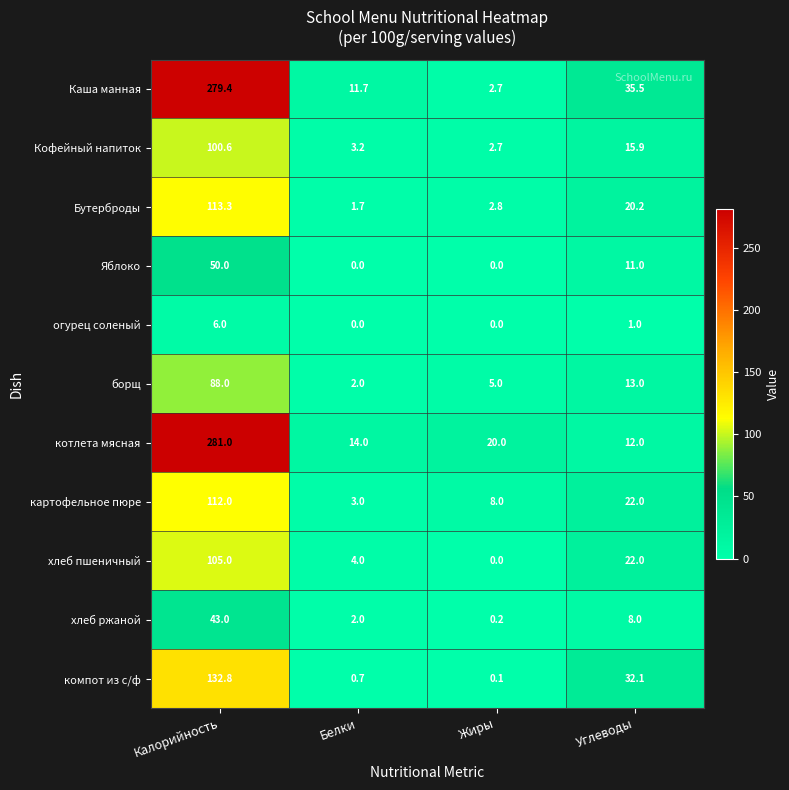

What is the average value of the Каша манная series?

82.3